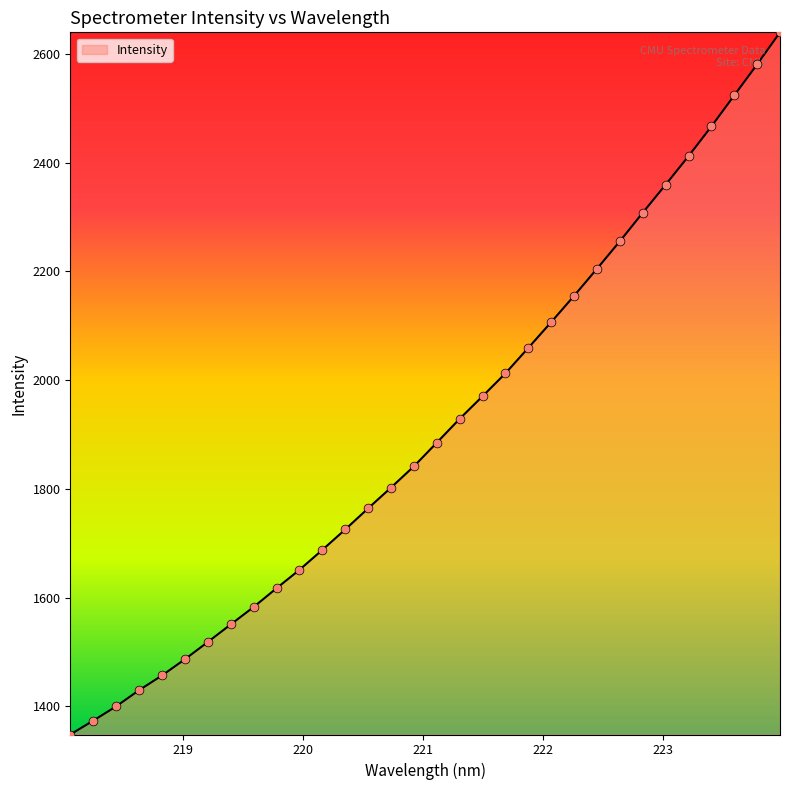

What is the maximum value shown in the chart?

2639.6